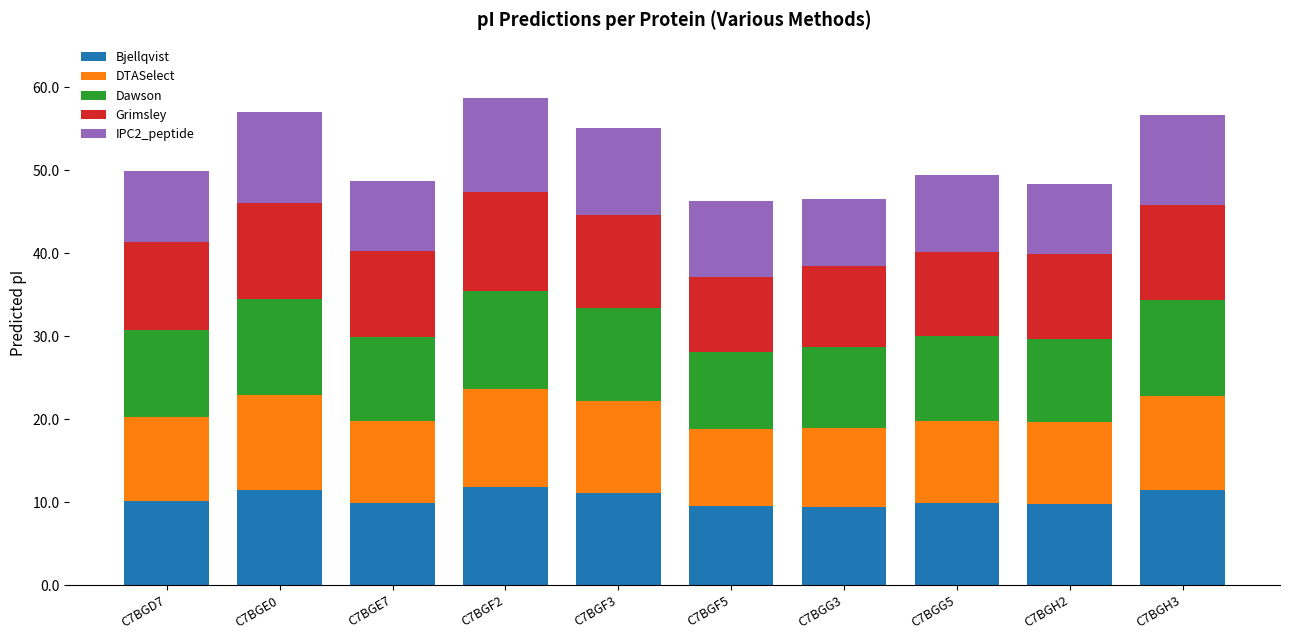

What is the total value across all series at C7BGH2?

48.4